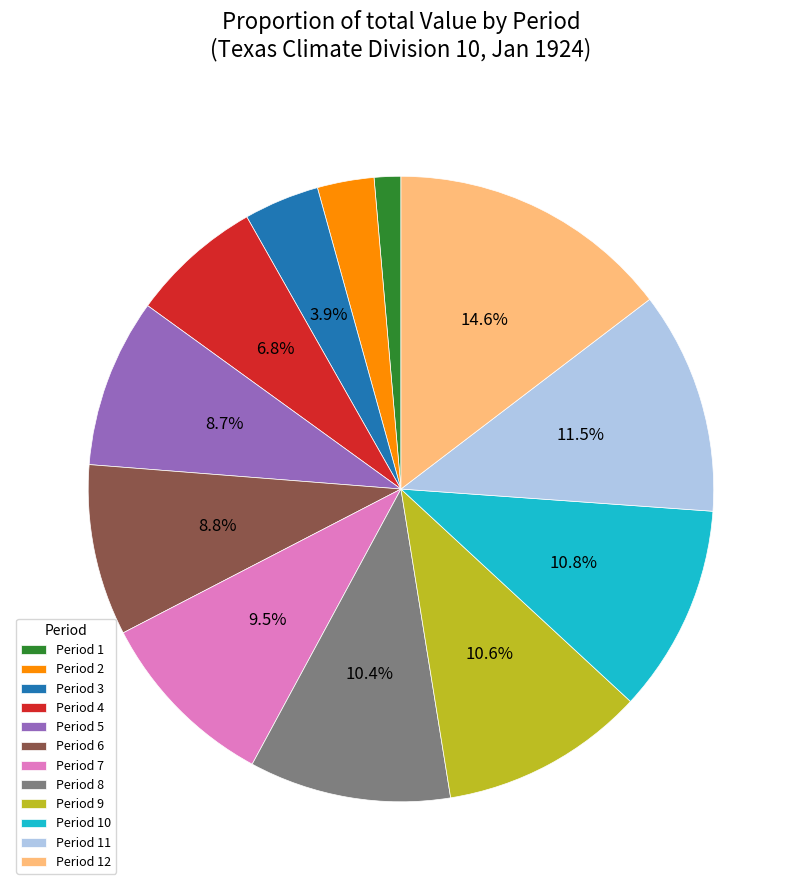

Between Period 1 and Period 8, which is larger?

Period 8